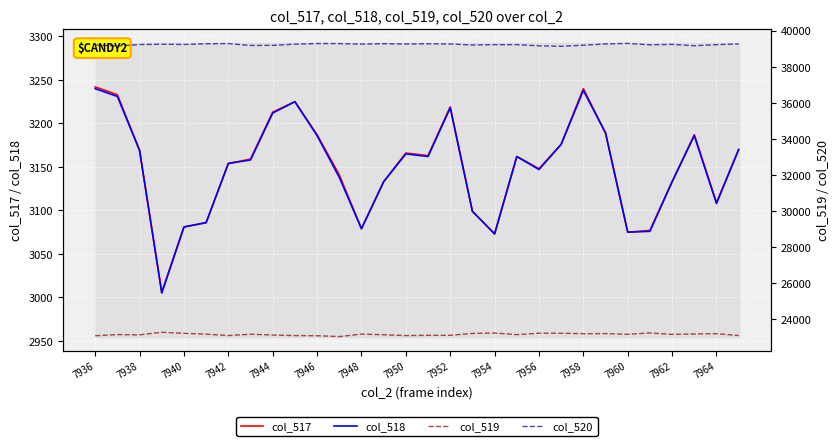

Rank the series at 29 from lowest to highest value.

col_517, col_518, col_519, col_520